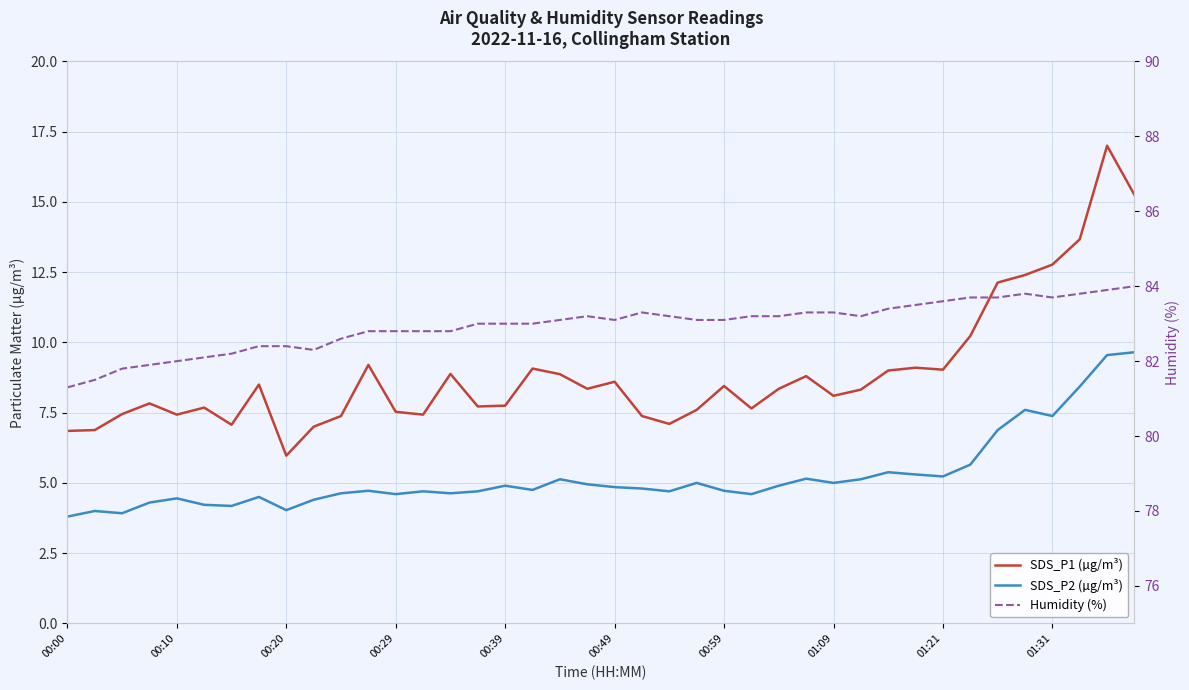

True or false: Humidity (%) has a value of 115.8 at 11.

False